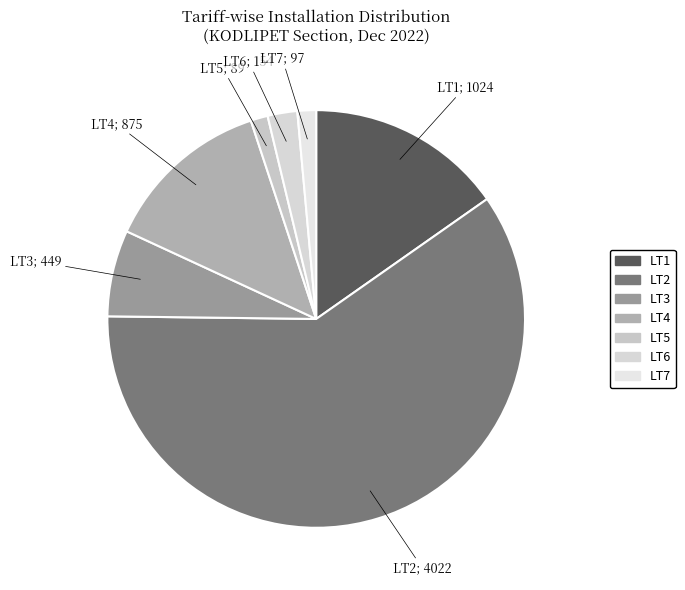

Does any single category account for the majority?

Yes